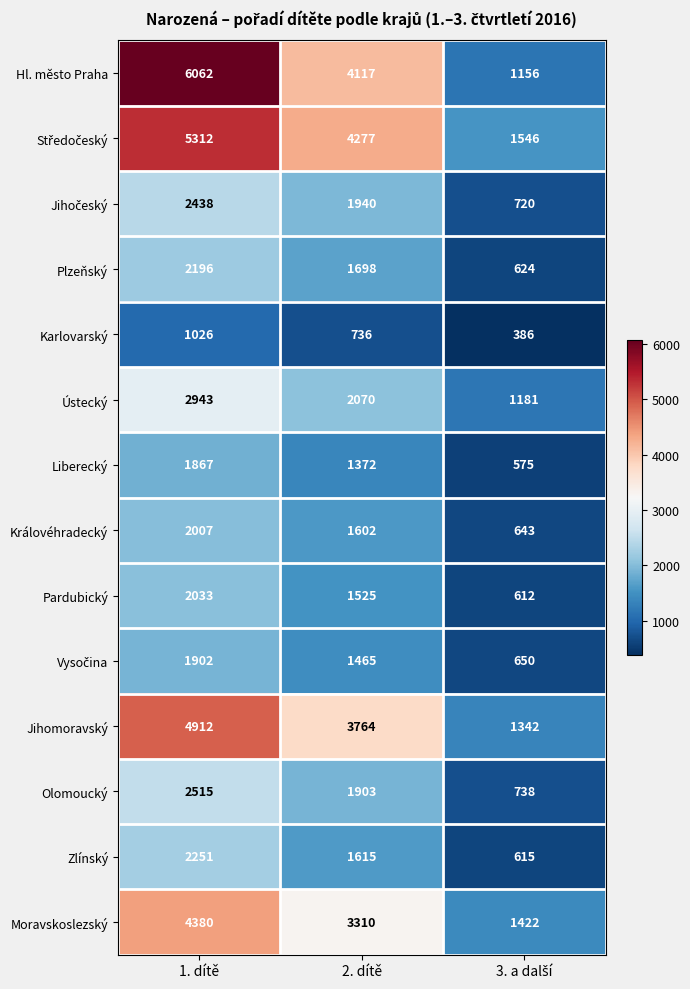

What is the difference between the highest and lowest values at 2. dítě?

3541